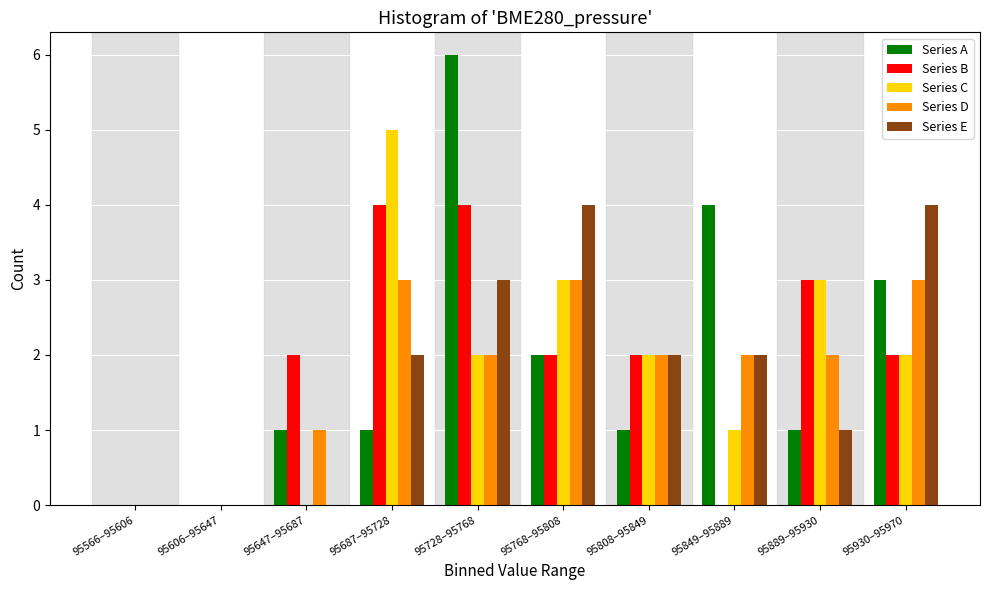

What is the total value across all series at 95728–95768?

17